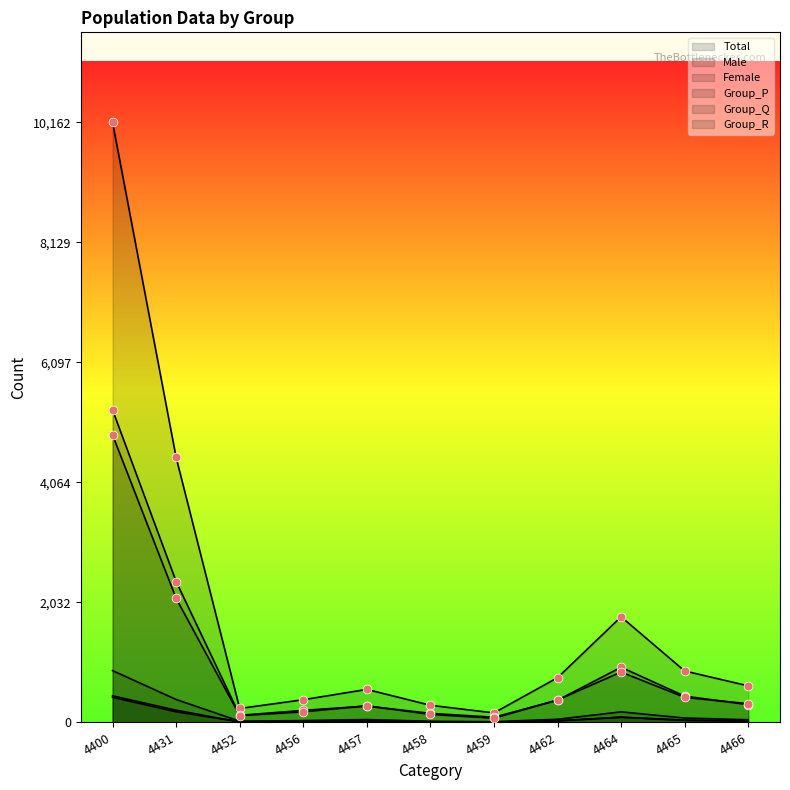

Which series has the largest Y range (max minus min)?

Total